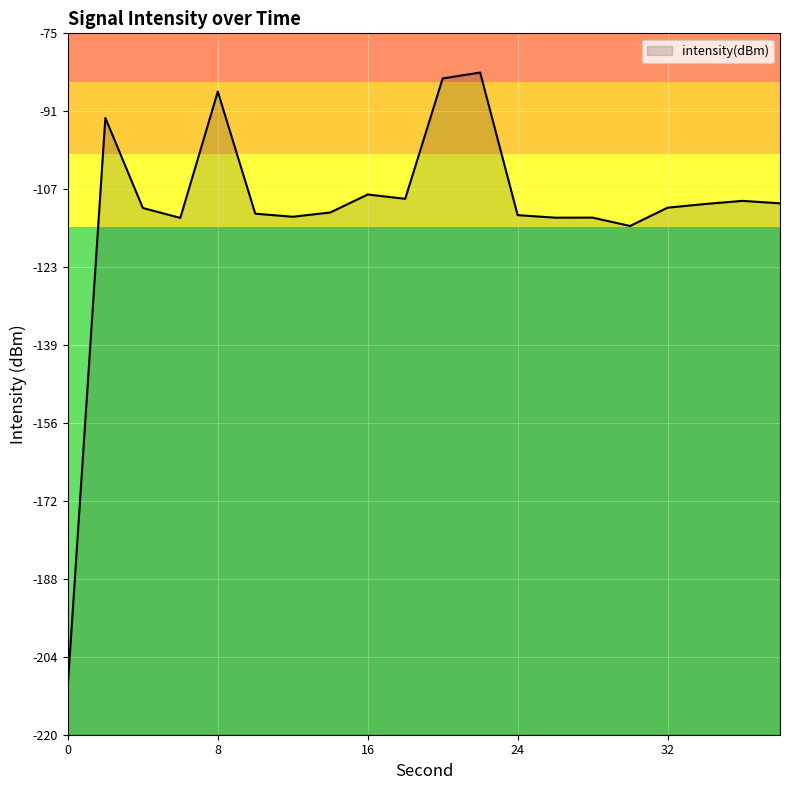

What is the value of the 5th point from the left?

-87.0